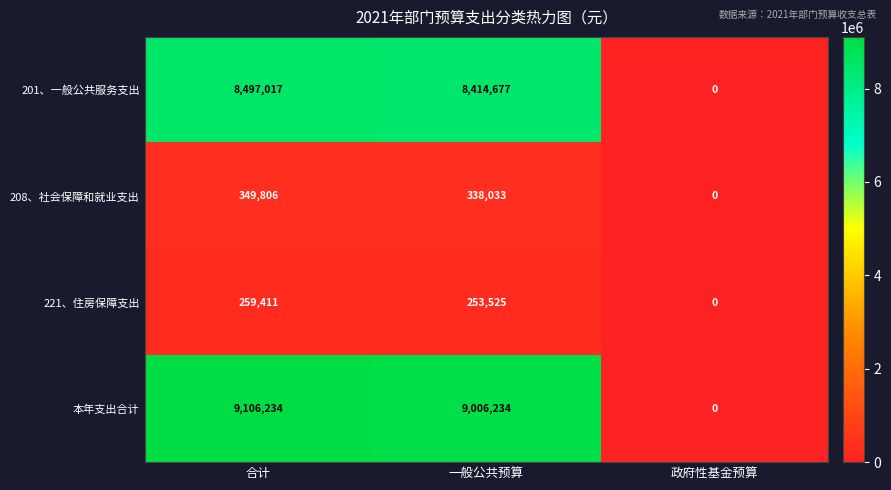

Reading left to right, what are all the values shown in this chart?

201、一般公共服务支出: 合计=8497017	一般公共预算=8414677	政府性基金预算=0
208、社会保障和就业支出: 合计=349806	一般公共预算=338033	政府性基金预算=0
221、住房保障支出: 合计=259411	一般公共预算=253525	政府性基金预算=0
本年支出合计: 合计=9106234	一般公共预算=9006234	政府性基金预算=0